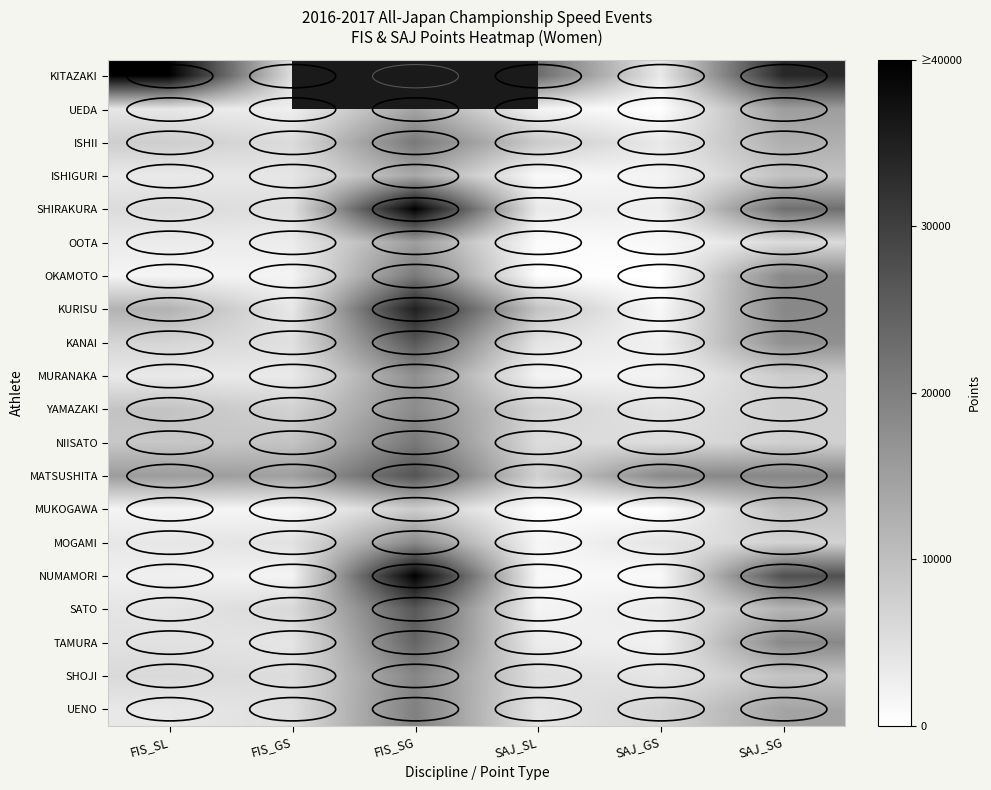

Where is KURISU nearest to the value 18112?

SAJ_SG